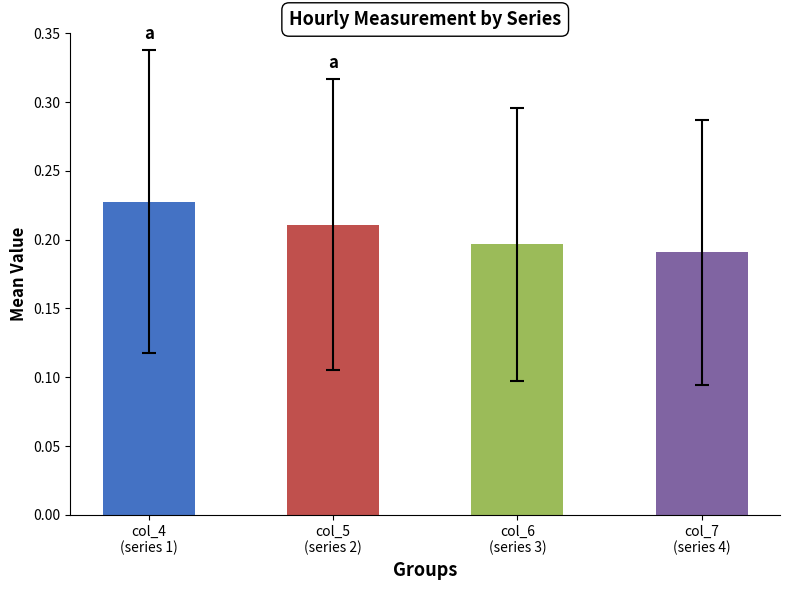

What is the sum of all values?

0.8